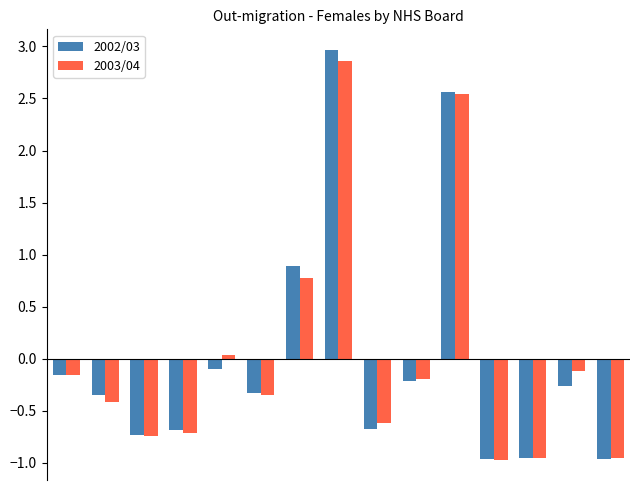

What is the difference between the maximum and minimum values in the 2003/04 series?

3.8